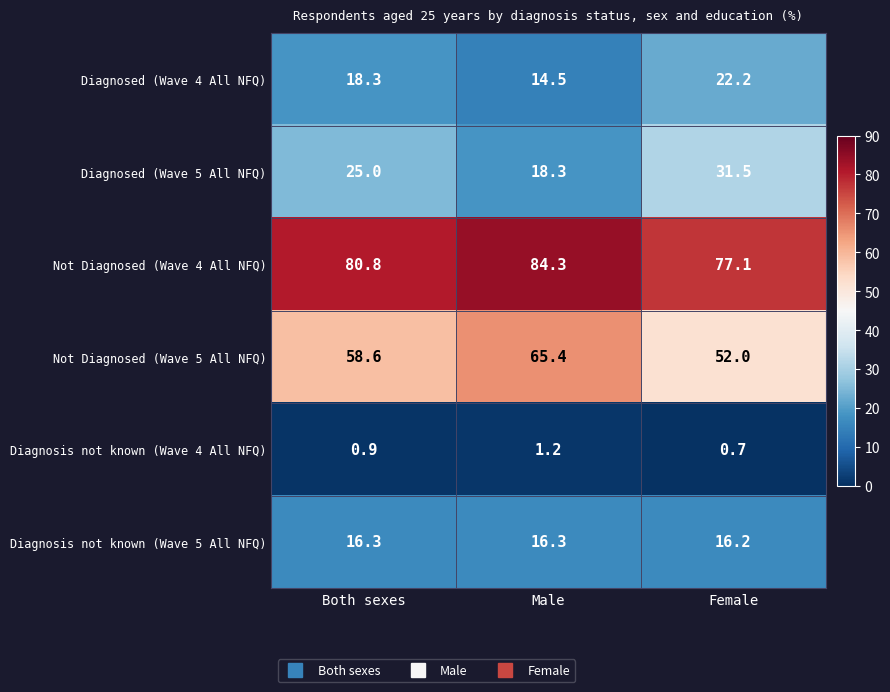

Count the number of data series in this chart.

6